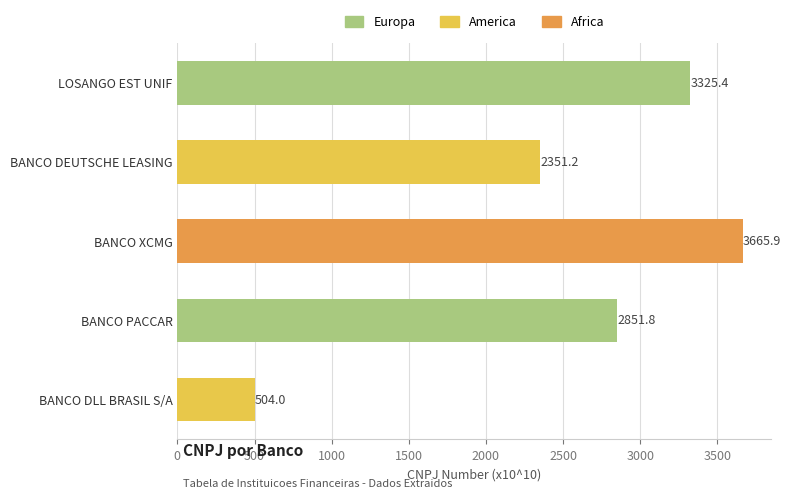

Reading top to bottom, list all the values displayed in this chart.

3325.4	2351.2	3665.9	2851.8	504.0